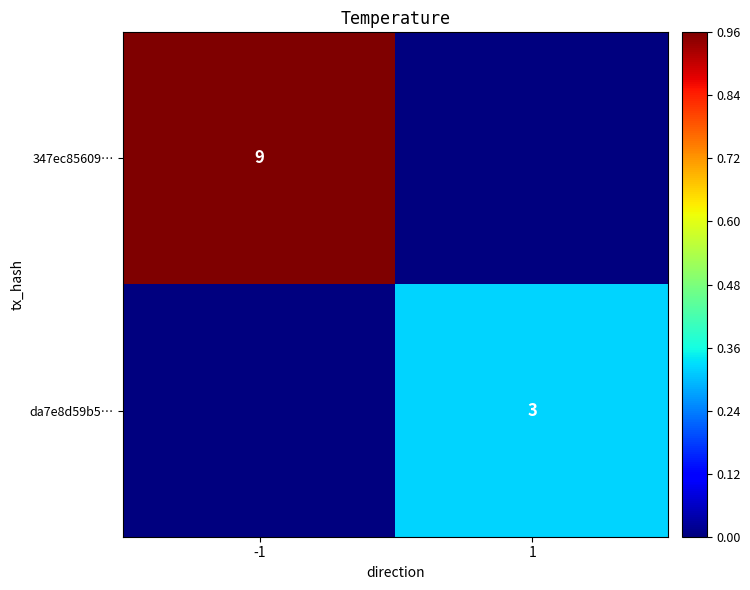

The 347ec85609… series shows 12 at -1. True or false?

False